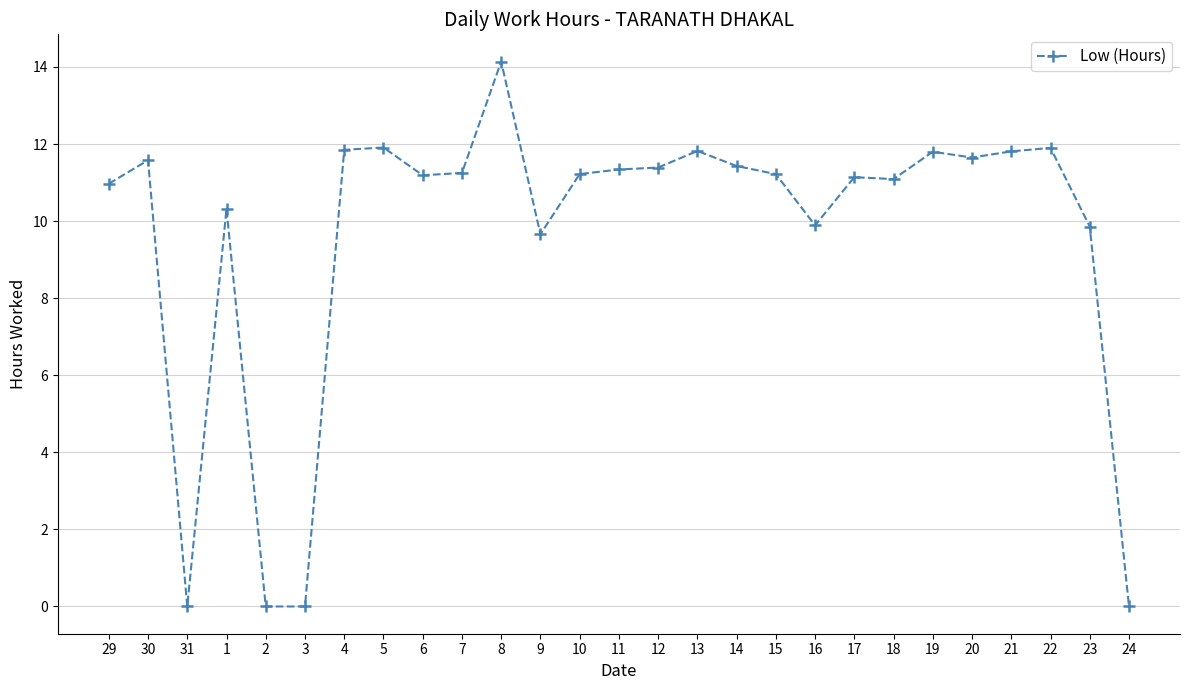

What is the average value?

9.6